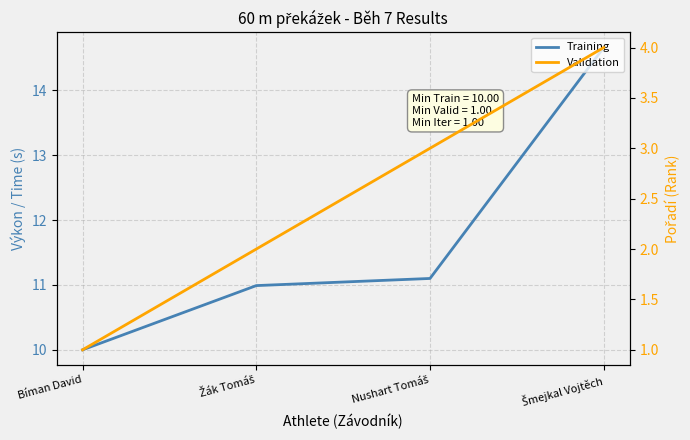

How many Validation values are between 2 and 4?

3